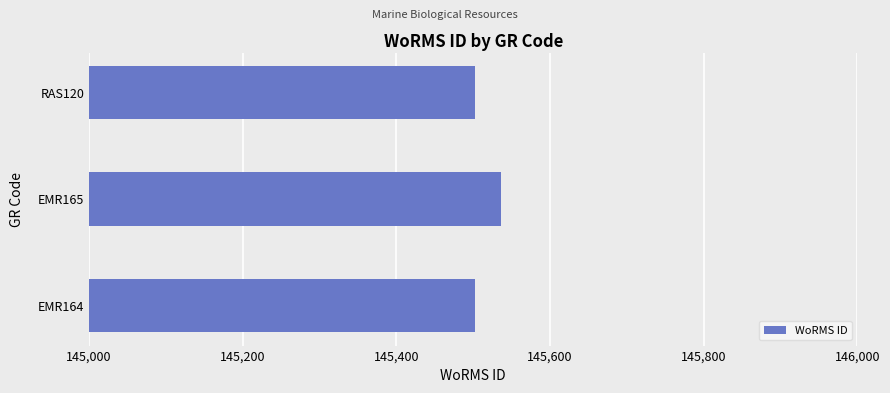

What is the difference between the values at EMR165 and RAS120?

33